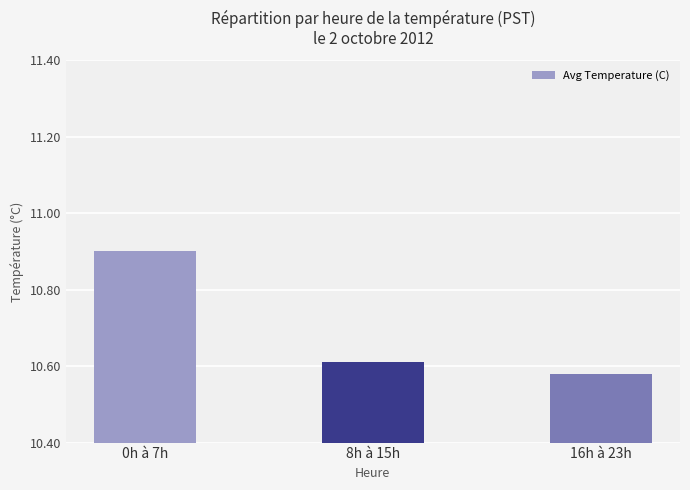

What is the label of the 3rd bar from the left?

16h à 23h